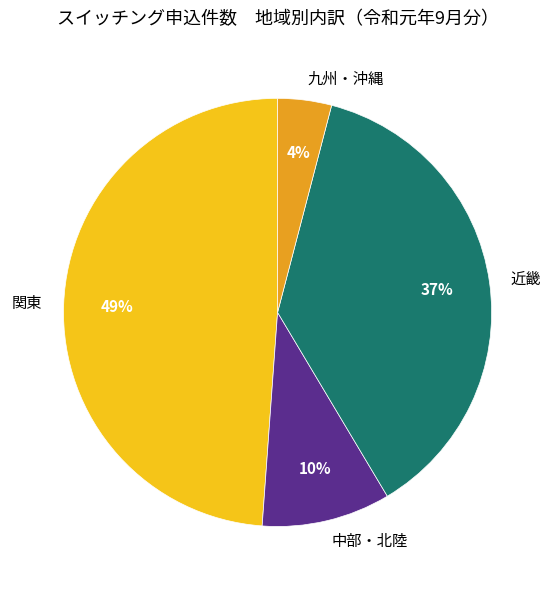

Do 関東 and 九州・沖縄 together represent more than half of the pie?

Yes